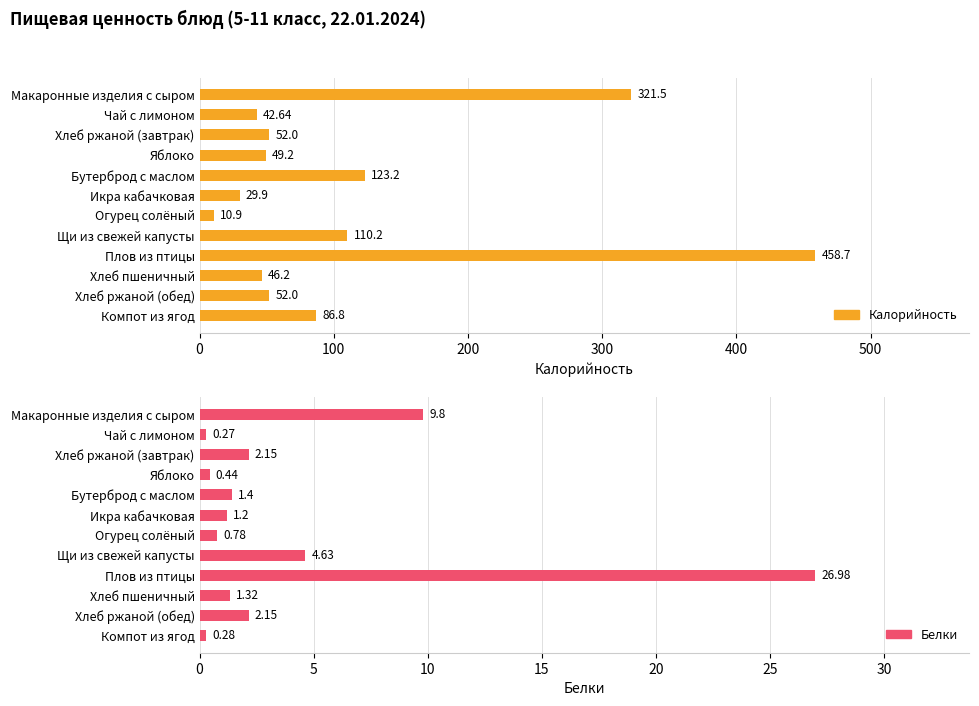

What is the highest value of the Калорийность series?

458.7